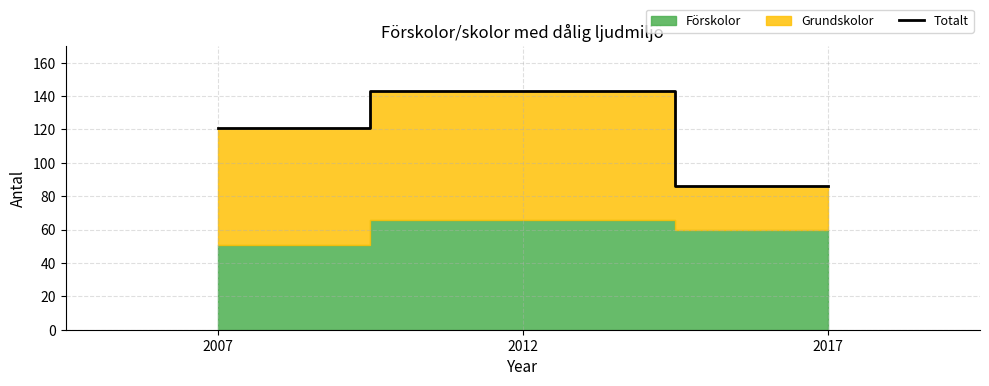

Rank the categories by value from highest to lowest.

2012, 2007, 2017